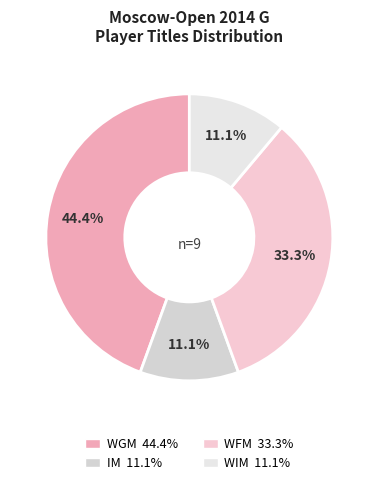

Is IM the majority of the pie?

No